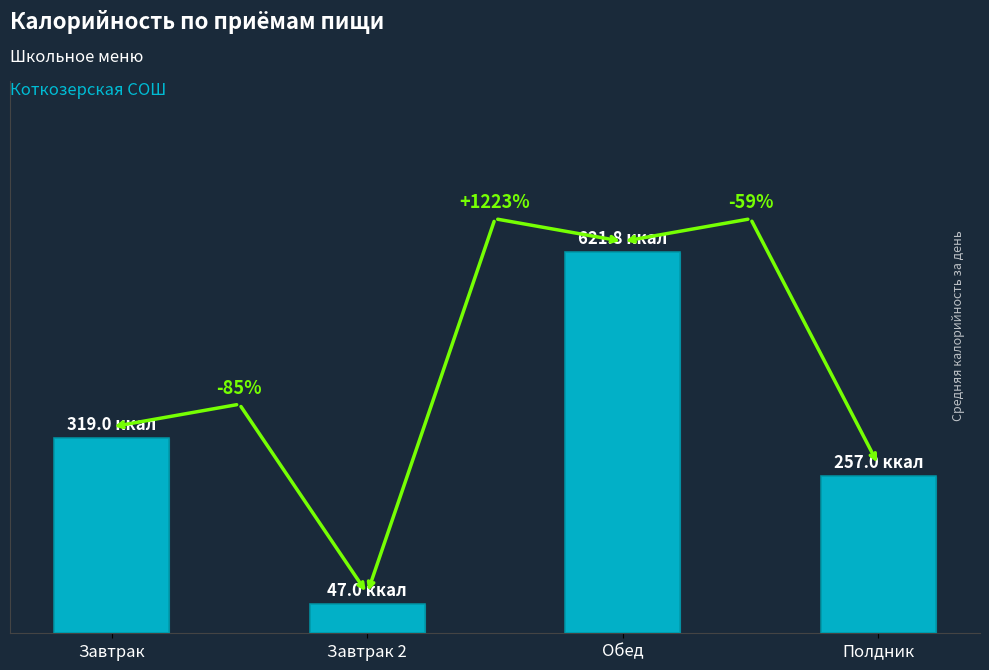

List the labels in order of value, largest first.

Обед, Завтрак, Полдник, Завтрак 2